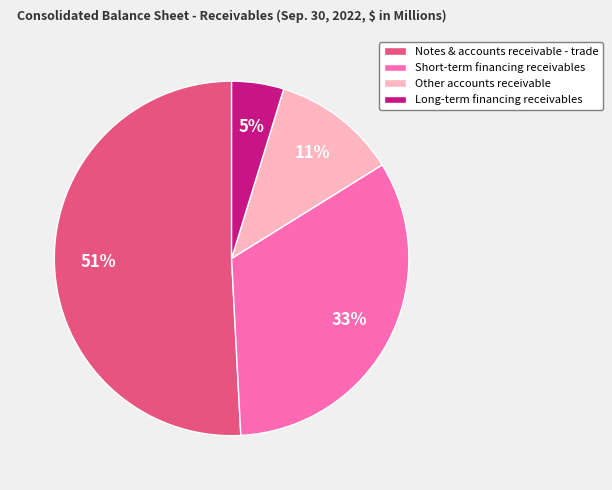

To the nearest percent, what is the difference between the largest and smallest slice percentages?

46%